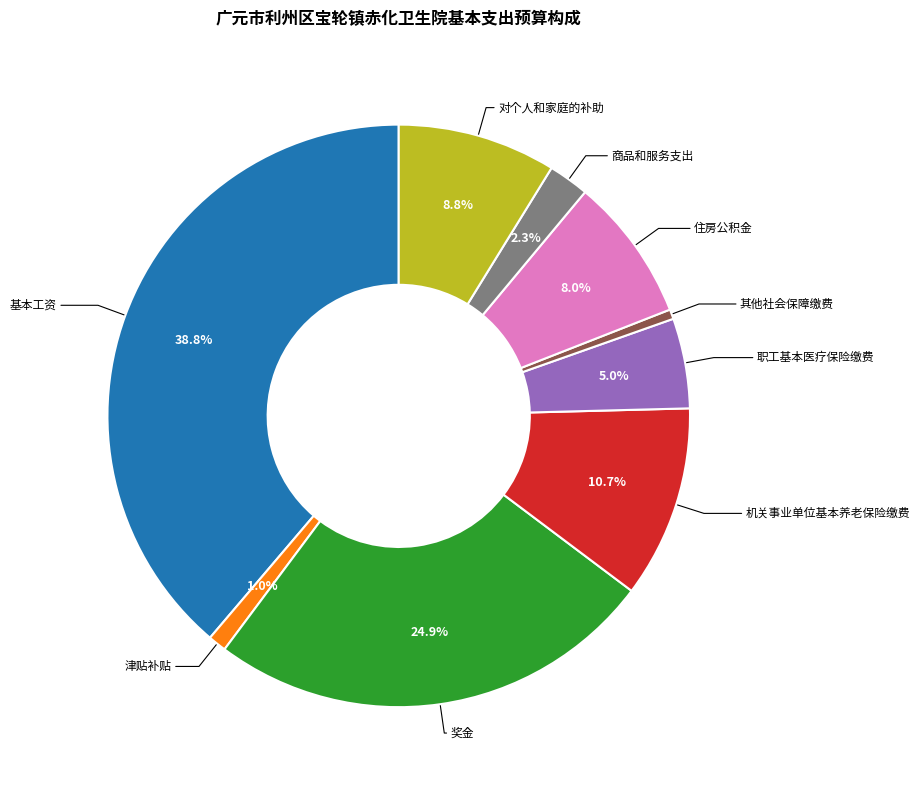

Is there a majority slice in this chart?

No